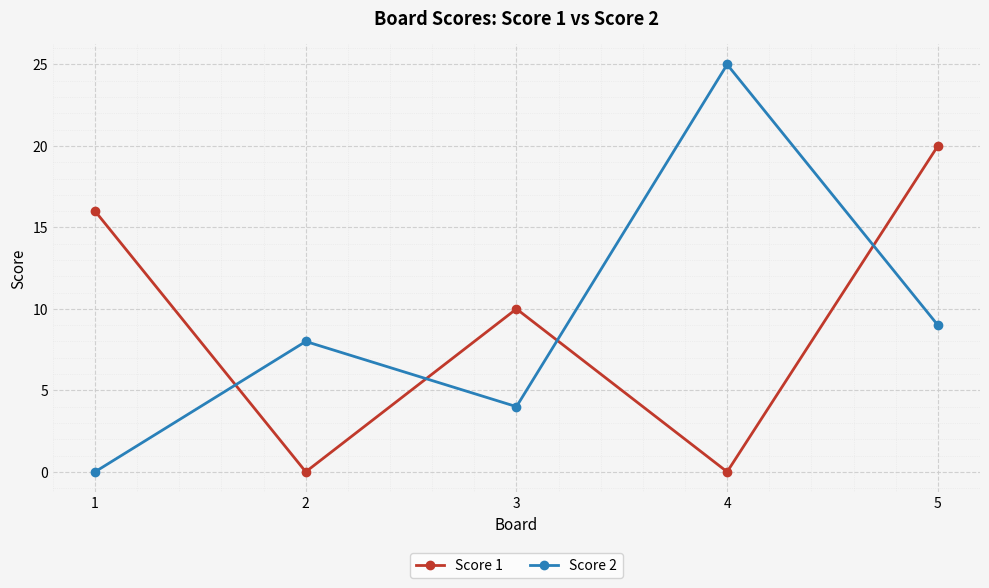

How many values in Score 2 are above zero?

4